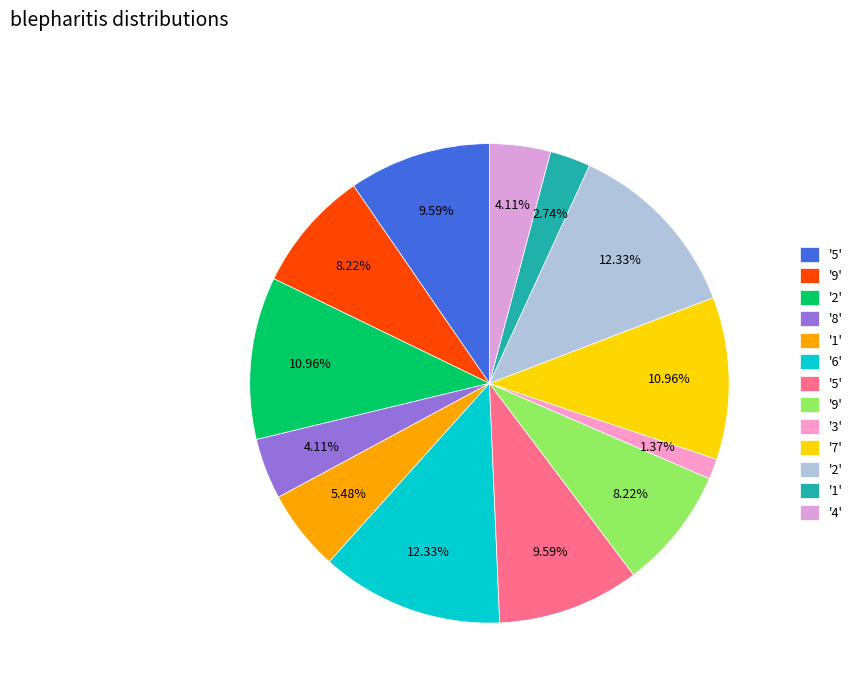

Count the number of slices in the pie.

13